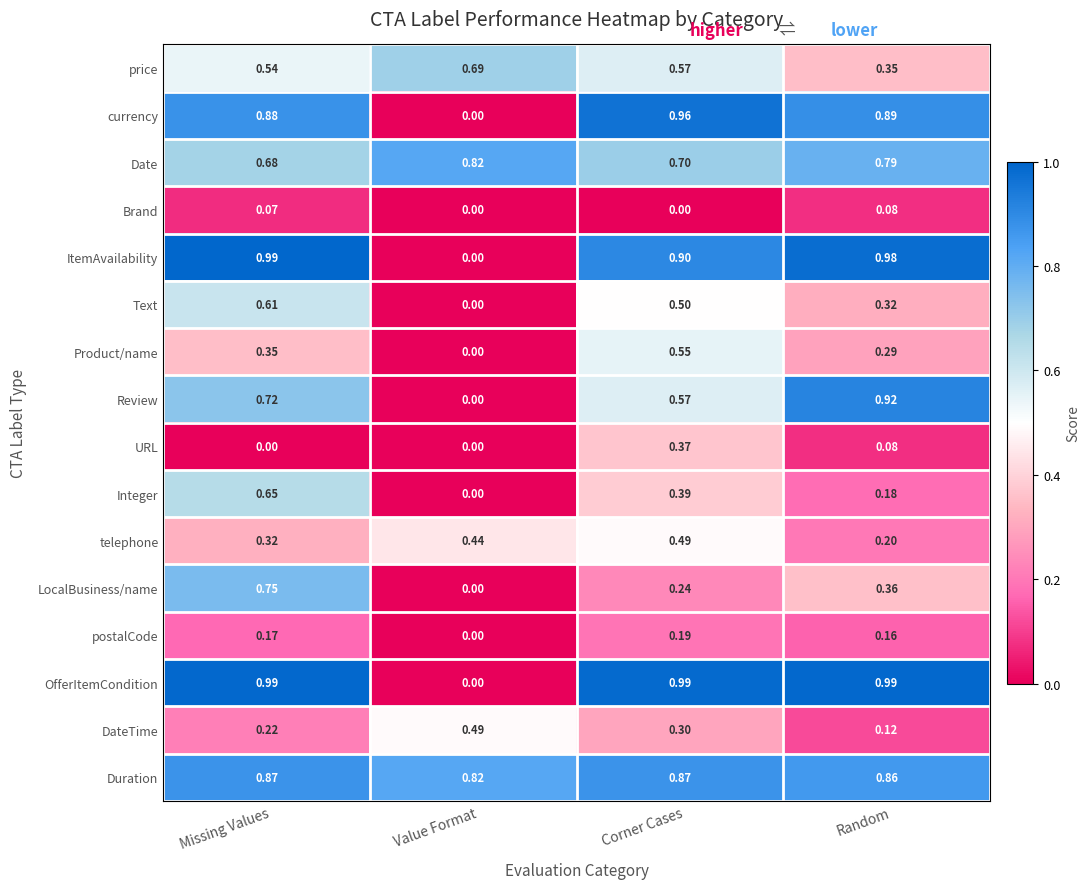

Between Corner Cases and Random, which series saw the biggest shift?

Review